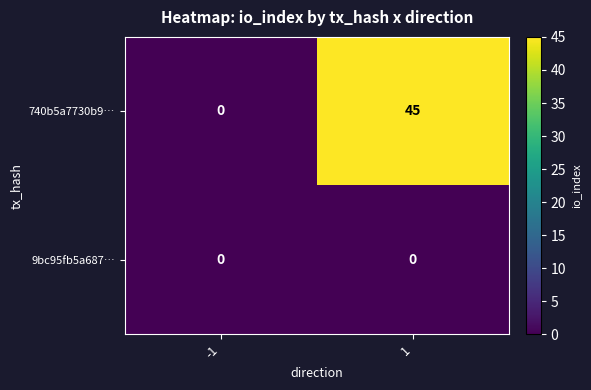

Is it true that 740b5a7730b9… equals 21 at -1?

False